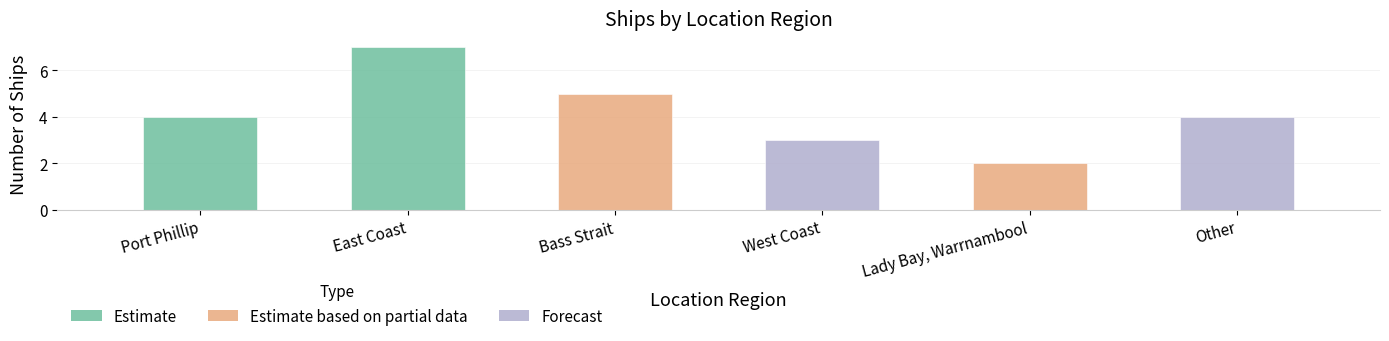

Rank the categories by value from highest to lowest.

East Coast, Bass Strait, Port Phillip, Other, West Coast, Lady Bay, Warrnambool